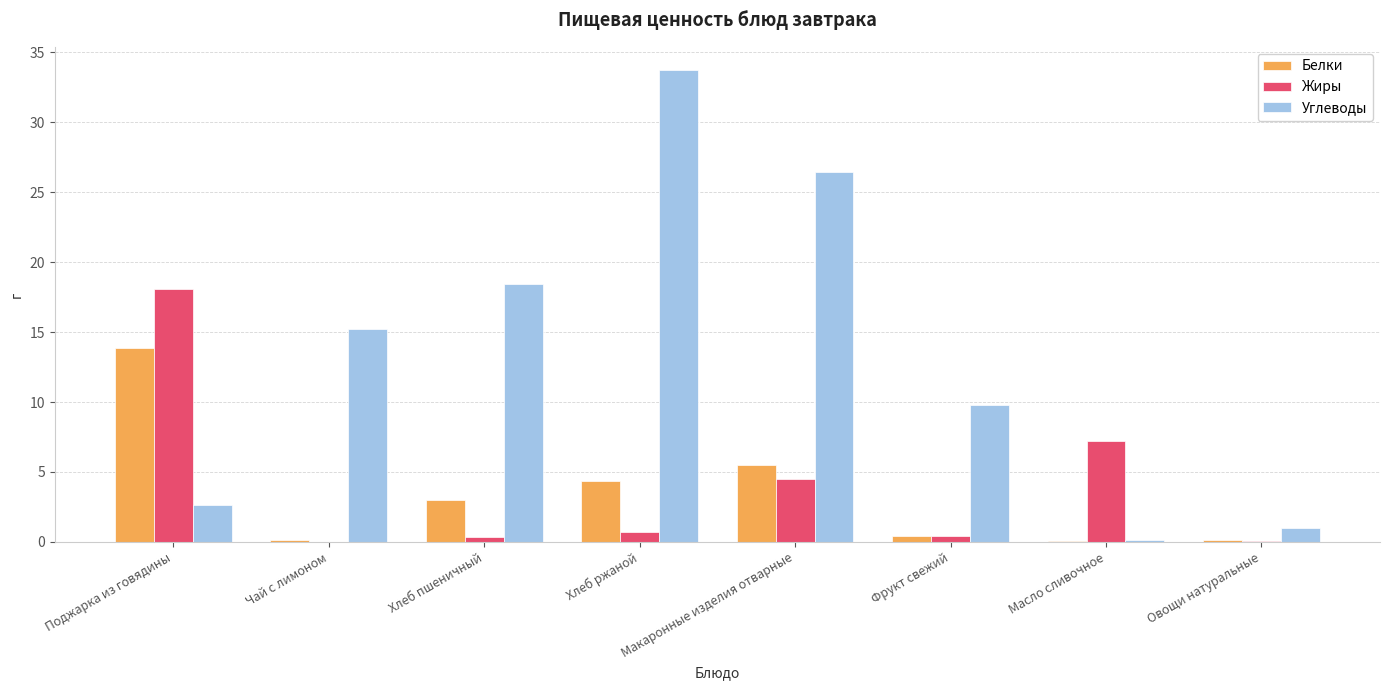

True or false: Белки has a value of 13.9 at Поджарка из говядины.

True